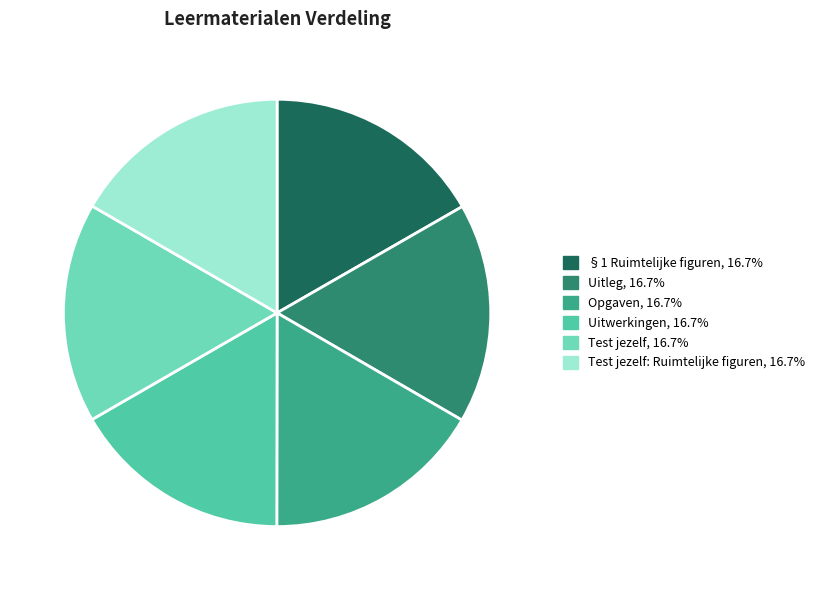

How many segments does this pie chart have?

6